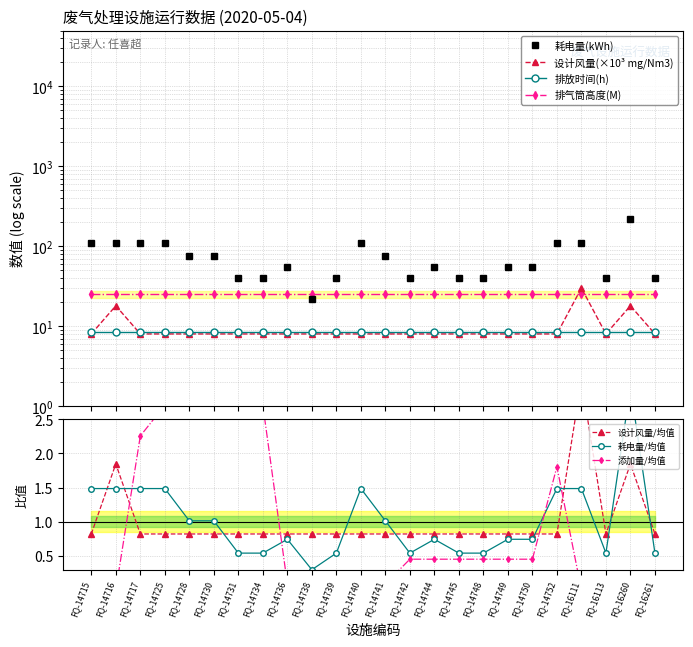

Which has a higher value, FQ-16111 or FQ-14741?

FQ-16111